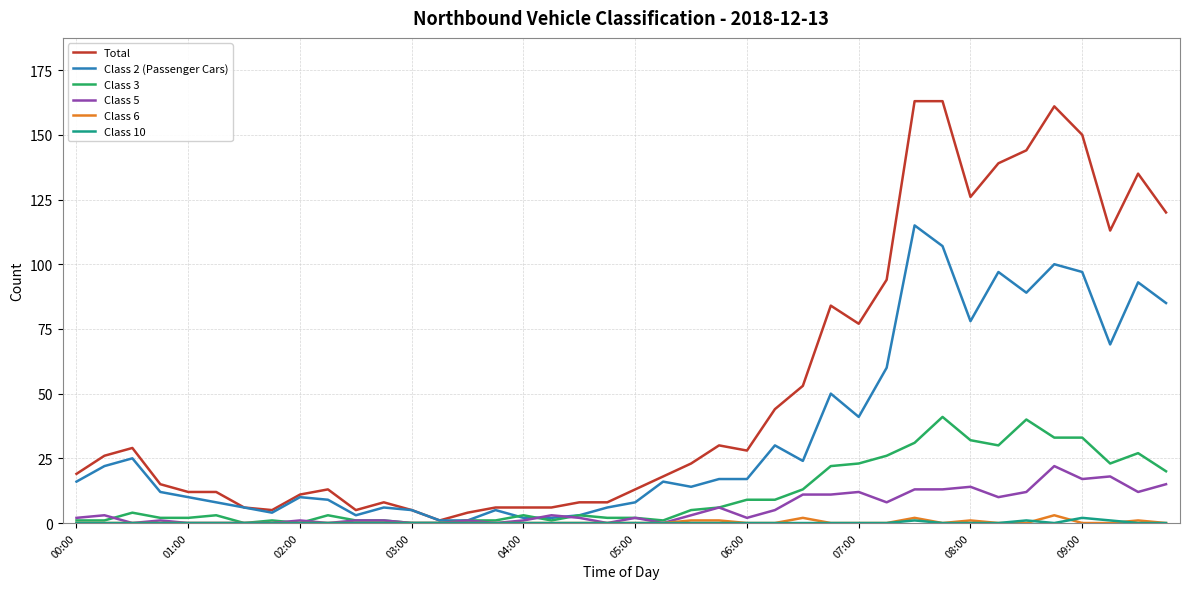

What is the greatest value displayed?

163